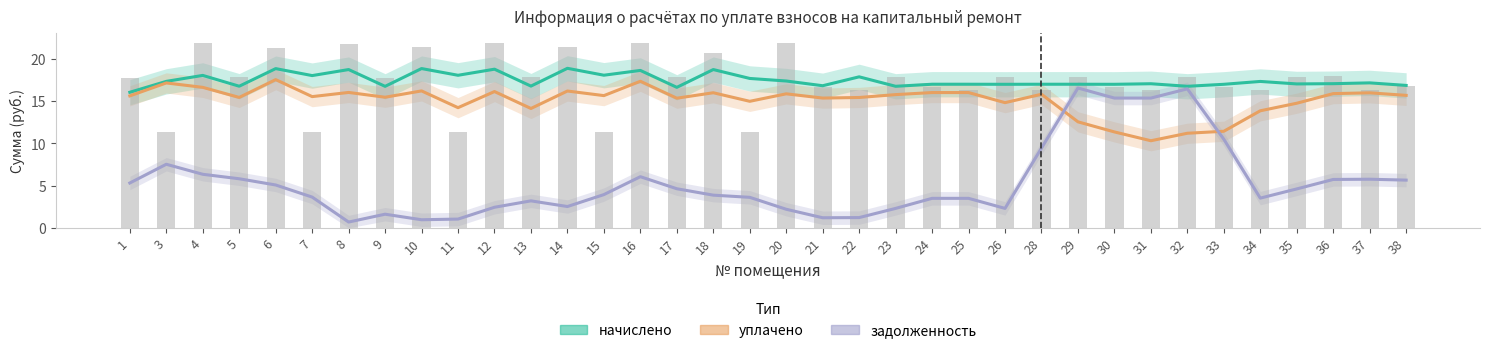

Reading left to right, list all the values displayed in this chart.

начислено: 1=16.1	3=17.4	4=18.1	5=16.8	6=18.9	7=18.0	8=18.8	9=16.8	10=18.9	11=18.1	12=18.8	13=16.8	14=18.9	15=18.1	16=18.7	17=16.7	18=18.8	19=17.7	20=17.4	21=16.8	22=17.9	23=16.8	24=17.0	25=17.0	26=17.0	28=17.0	29=17.0	30=17.0	31=17.1	32=16.8	33=17.0	34=17.4	35=17.1	36=17.1	37=17.2	38=16.9
уплачено: 1=15.6	3=17.2	4=16.6	5=15.5	6=17.6	7=15.6	8=16.0	9=15.5	10=16.2	11=14.2	12=16.2	13=14.1	14=16.2	15=15.7	16=17.4	17=15.4	18=16.0	19=15.0	20=15.9	21=15.4	22=15.4	23=15.8	24=16.0	25=16.0	26=14.8	28=15.8	29=12.6	30=11.4	31=10.3	32=11.2	33=11.4	34=13.9	35=14.8	36=15.9	37=16.0	38=15.7
задолженность: 1=5.3	3=7.5	4=6.3	5=5.8	6=5.1	7=3.6	8=0.7	9=1.6	10=1.0	11=1.0	12=2.4	13=3.2	14=2.5	15=3.9	16=6.1	17=4.6	18=3.9	19=3.6	20=2.2	21=1.2	22=1.2	23=2.3	24=3.5	25=3.5	26=2.3	28=9.5	29=16.6	30=15.4	31=15.4	32=16.5	33=10.5	34=3.5	35=4.6	36=5.7	37=5.8	38=5.7